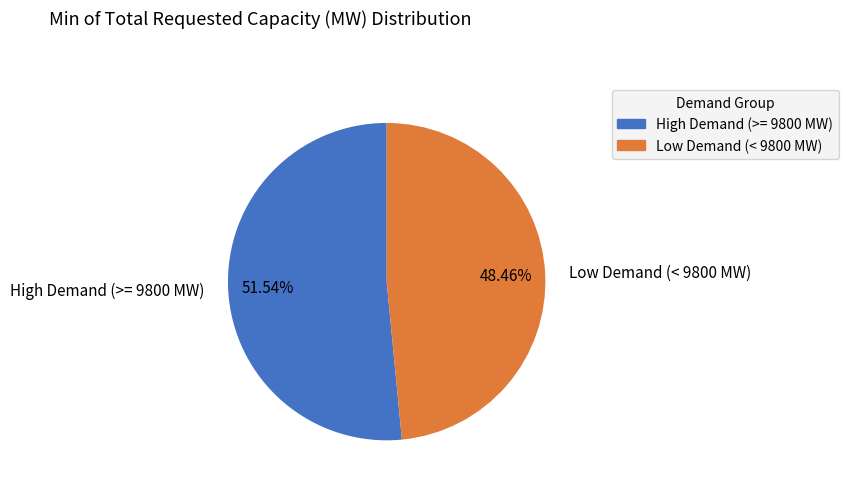

Does any single category account for the majority?

Yes